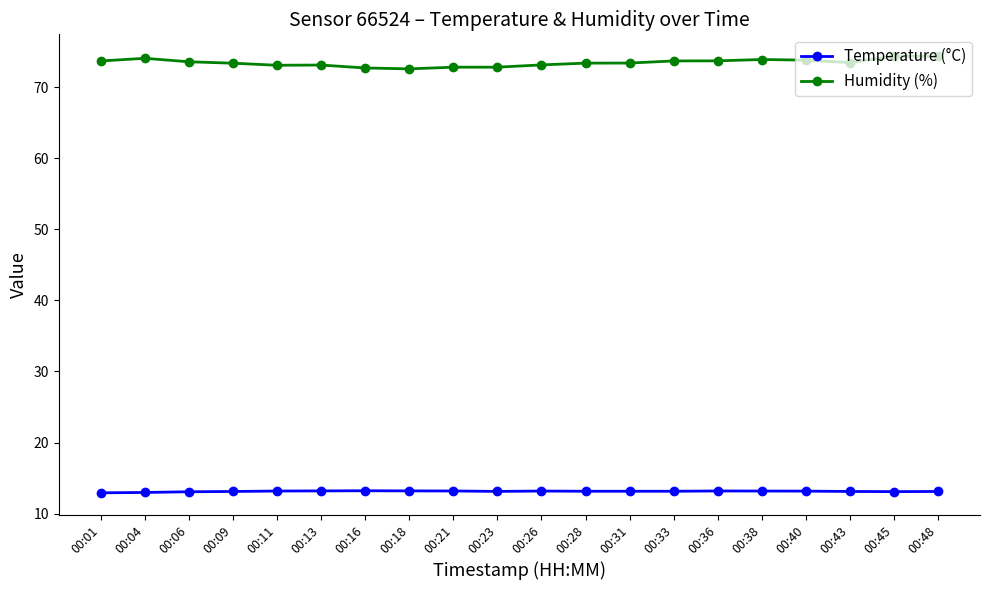

How many categories are shown in the chart?

20